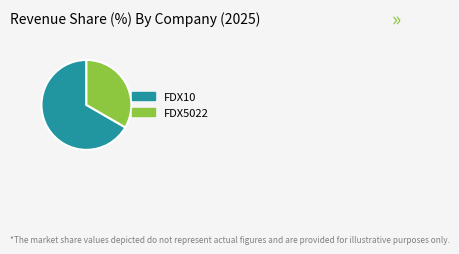

Which has a higher value, FDX5022 or FDX10?

FDX10